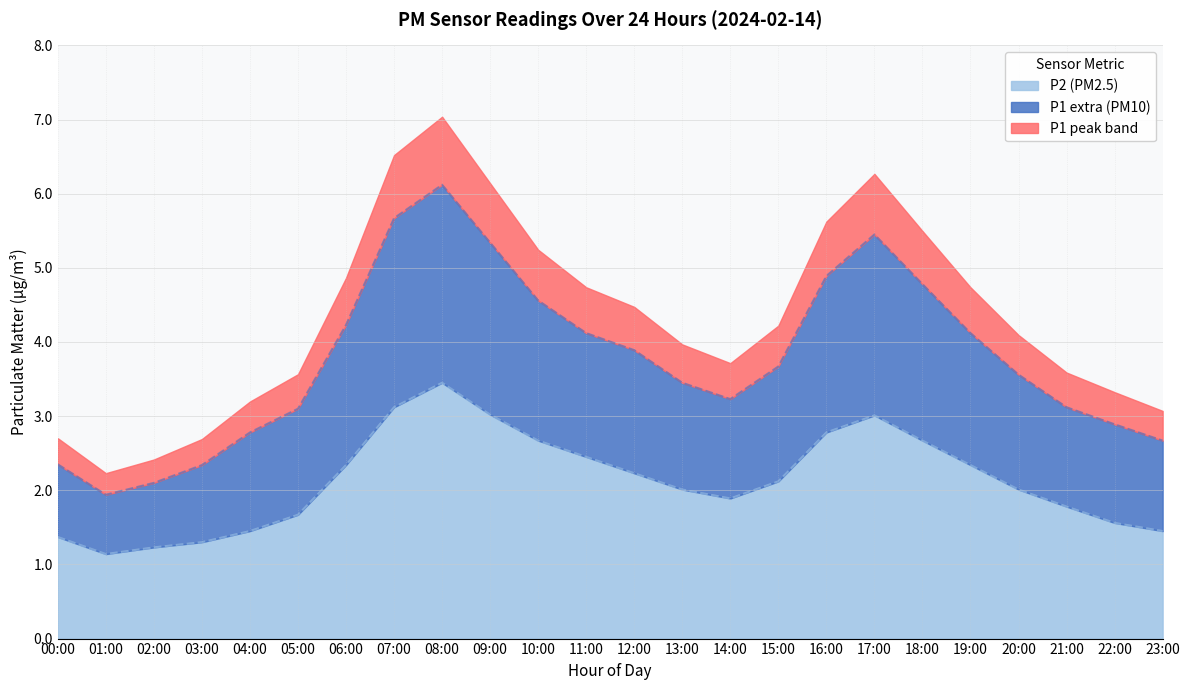

Which category has the highest value in the P1 series?

08:00